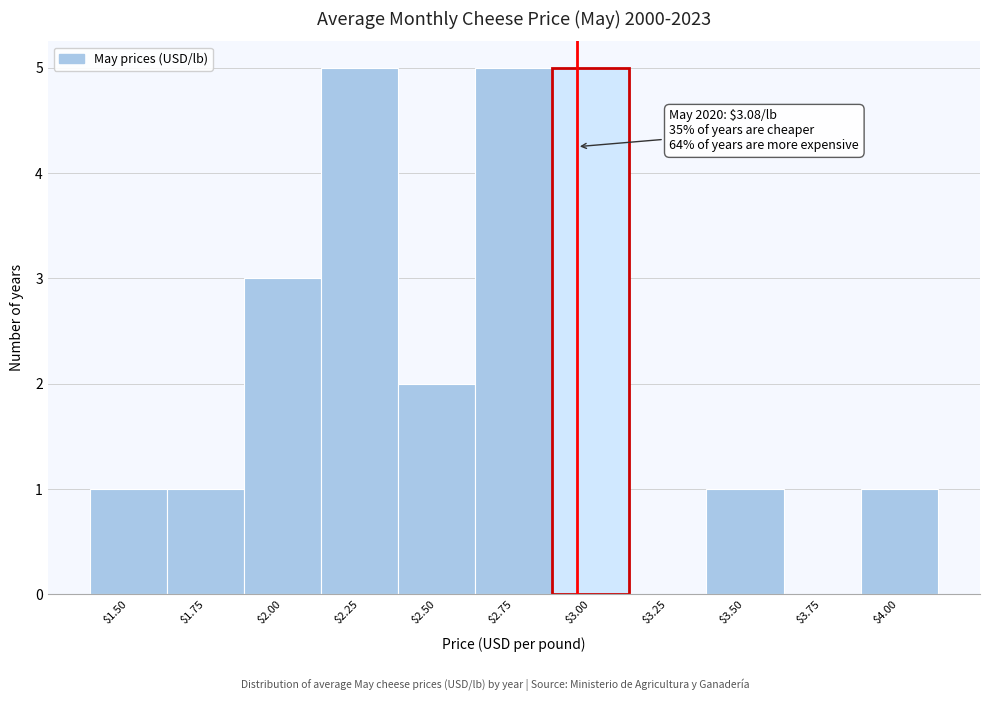

The value at $3.75 is -2. True or false?

False